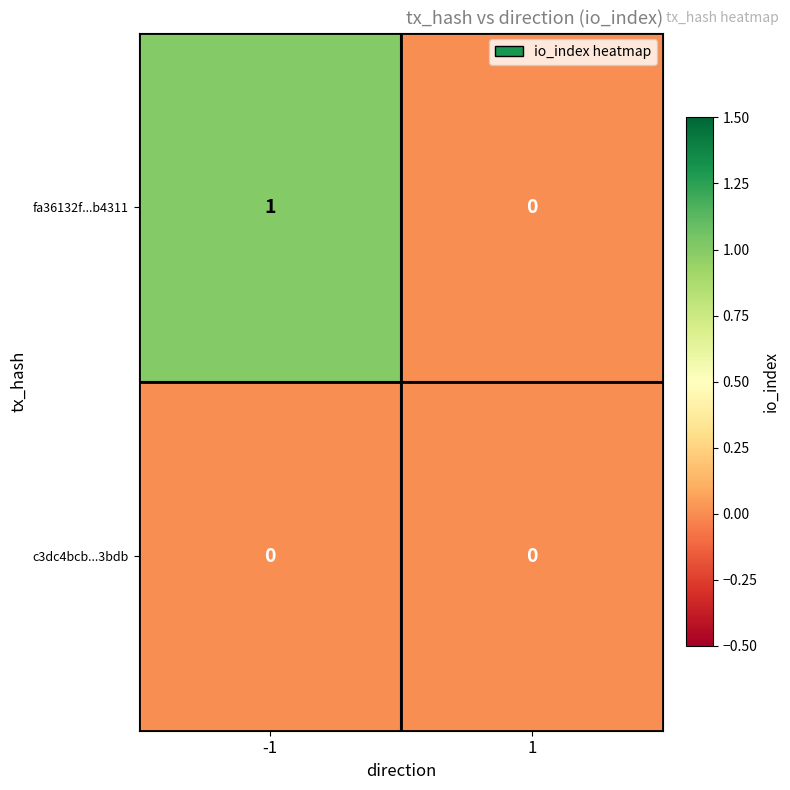

Which series changed the most between -1 and 1?

fa36132f...b4311